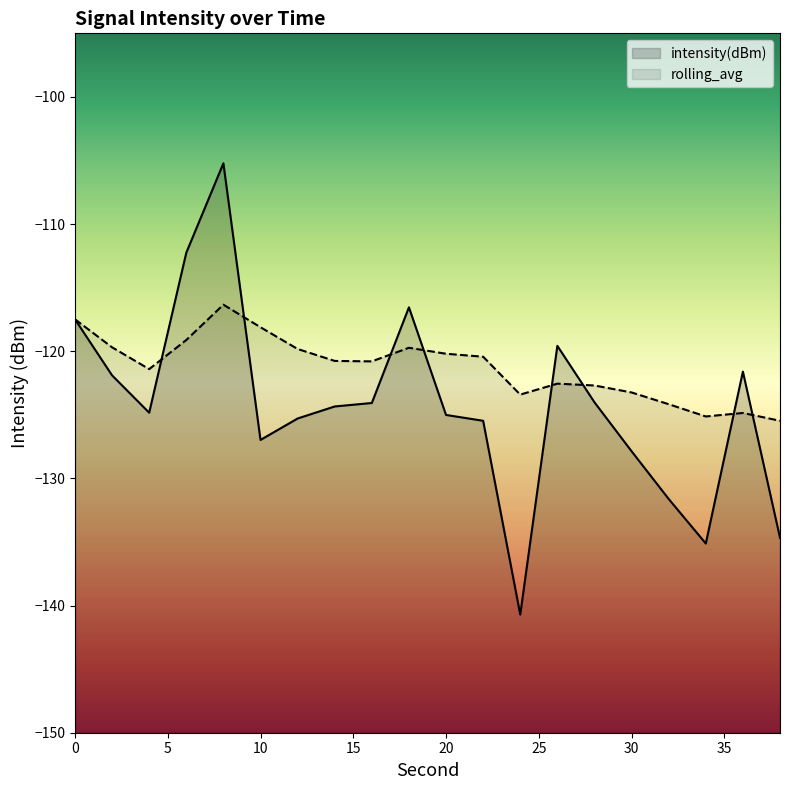

What is the sum of all rolling_avg values?

-2425.4